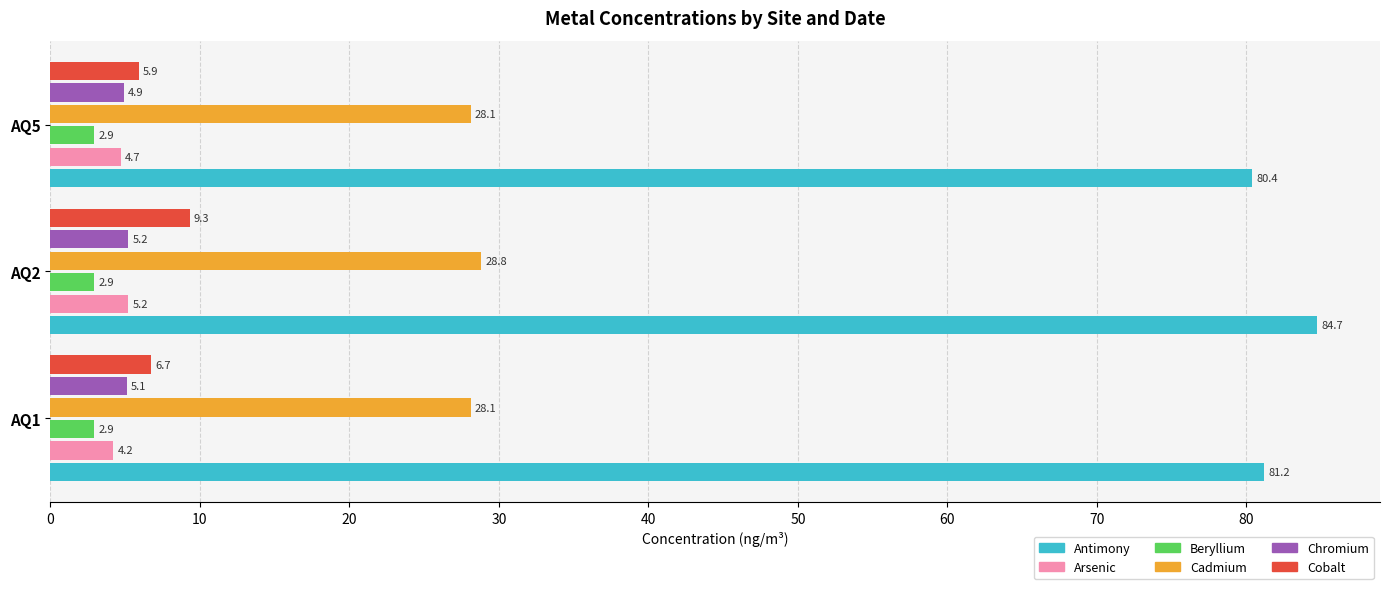

List the labels in order of Cobalt value, largest first.

AQ2, AQ1, AQ5